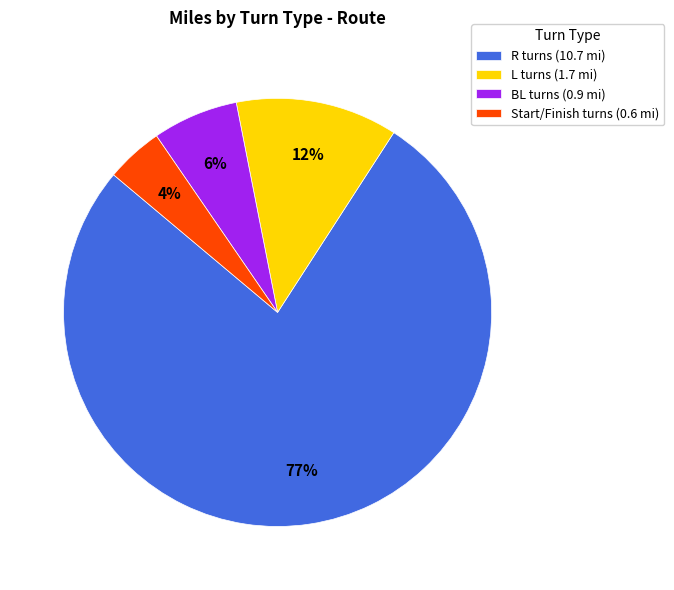

Rank the categories by value from highest to lowest.

R turns (10.7 mi), L turns (1.7 mi), BL turns (0.9 mi), Start/Finish turns (0.6 mi)